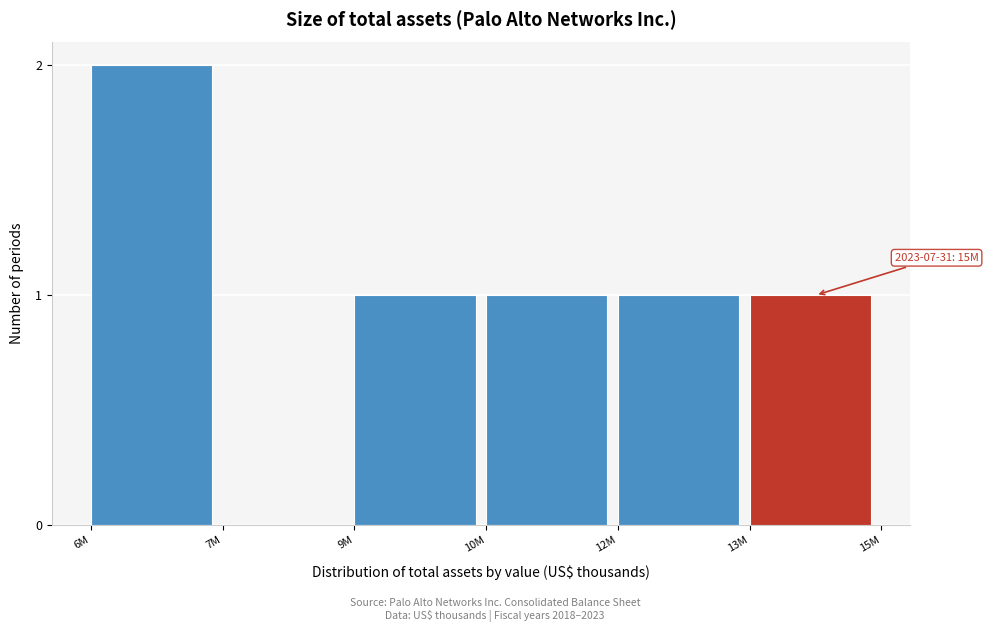

Reading left to right, extract all data points from this chart.

6M=2	7M=0	9M=1	10M=1	12M=1	13M=1